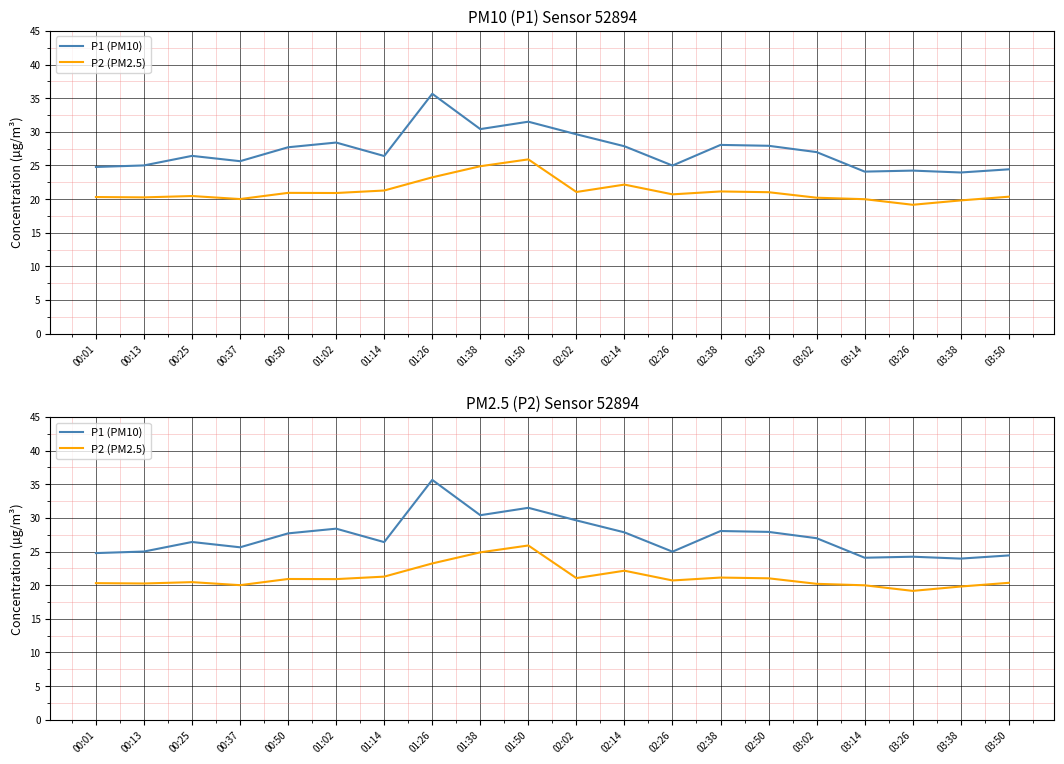

At how many categories does at least one series exceed 25?

13